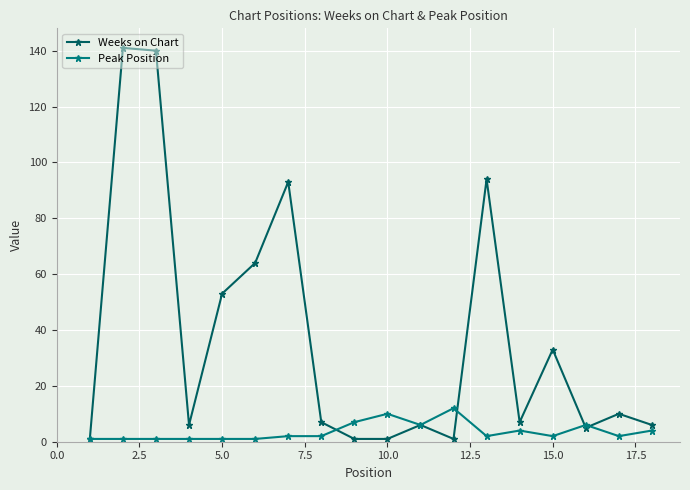

What is the maximum value shown in the chart?

141